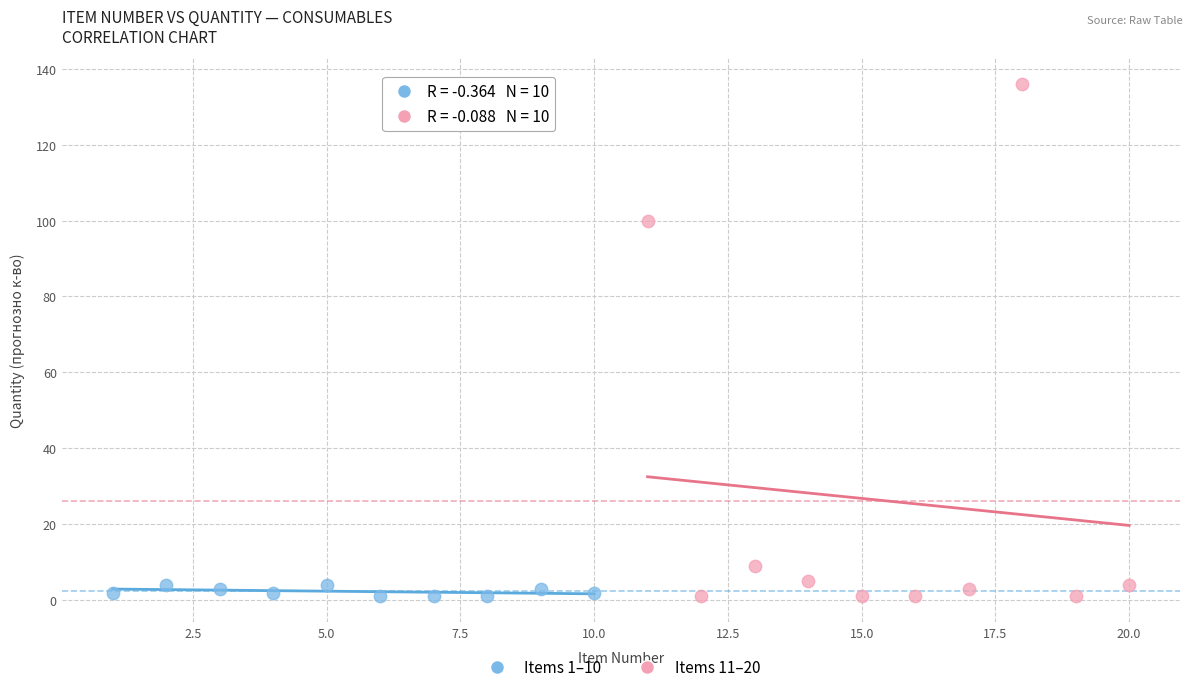

What are all the series names shown in the legend?

Items 1–10, Items 11–20